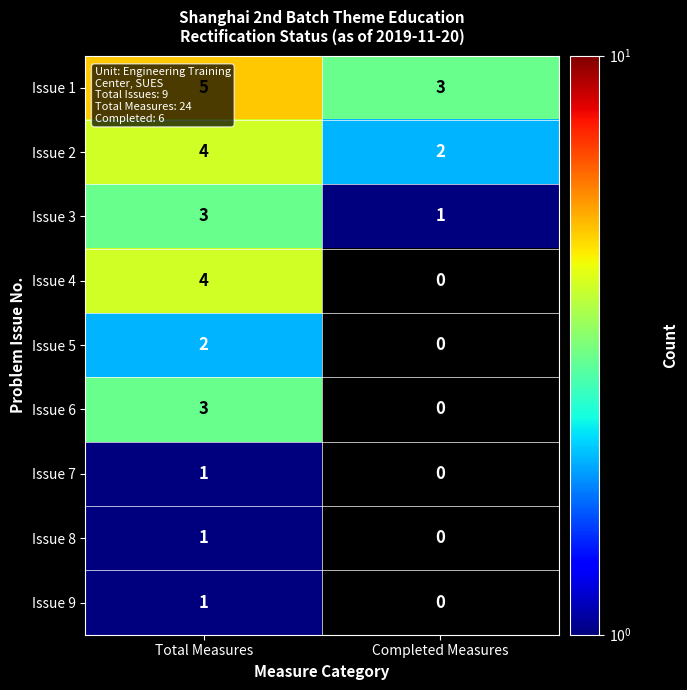

What is the sum of all Issue 2 values?

6